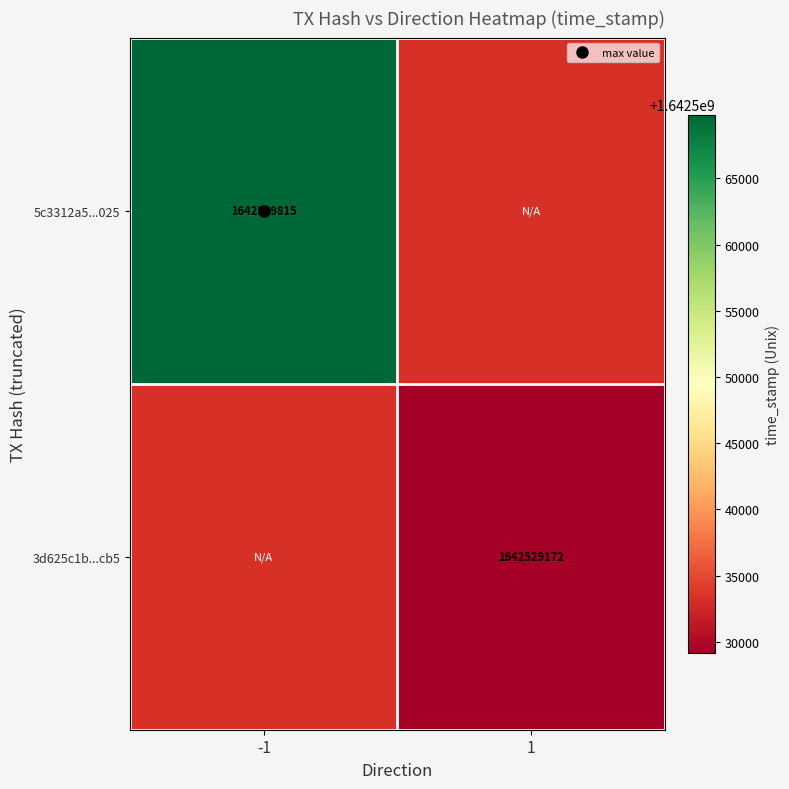

Which has a higher value, 1 or -1?

-1